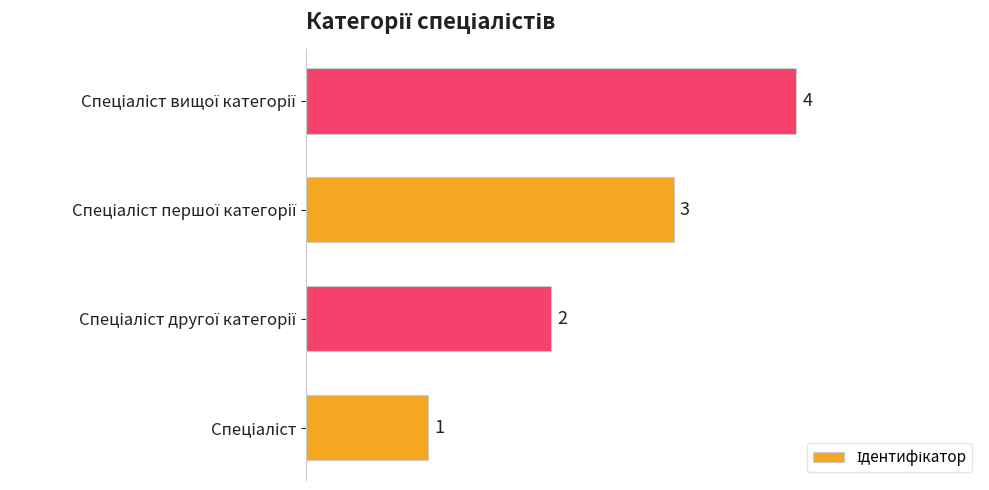

How many values are between 2 and 4?

3